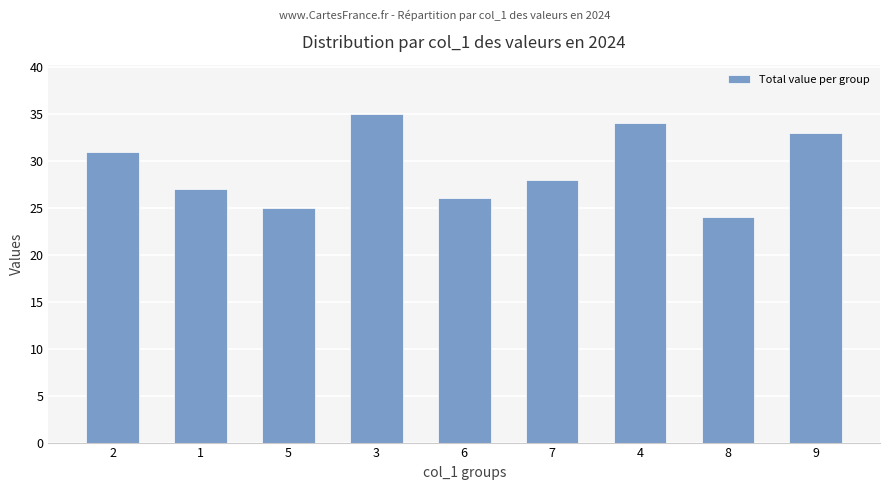

What is the ratio of the value at 8 to the value at 7?

0.9